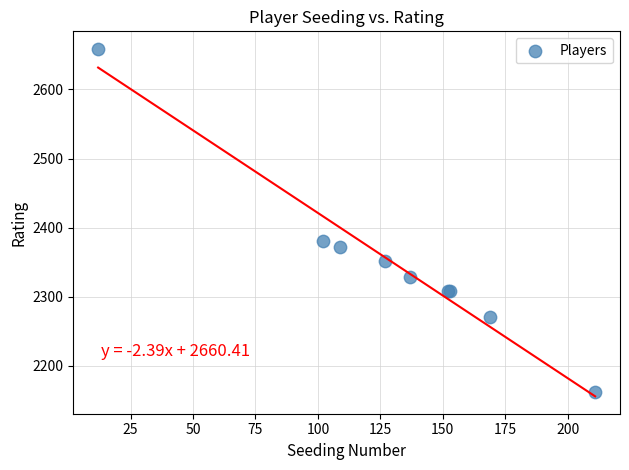

What Y value in the scatter plot is closest to 2410?

2380